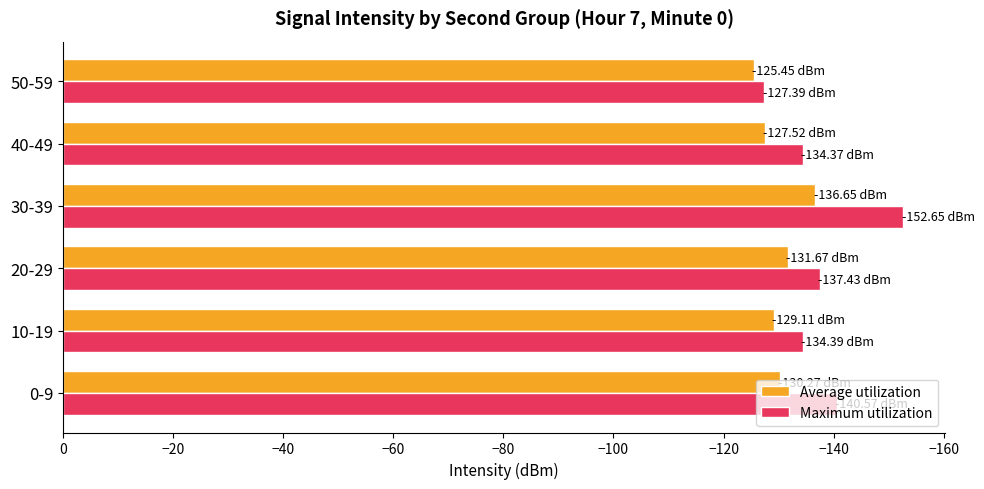

Between 20-29 and 30-39, which series saw the biggest shift?

Maximum utilization